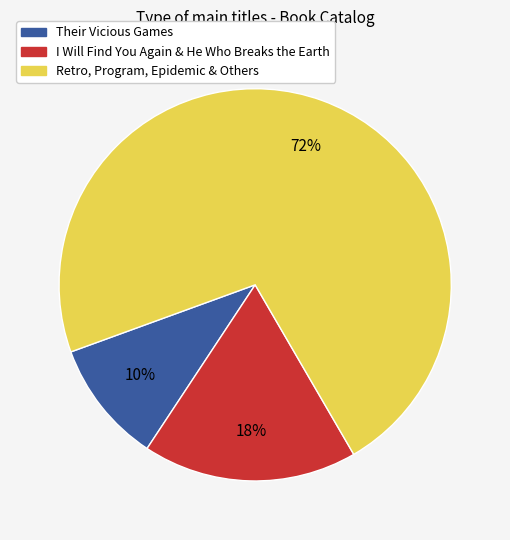

To the nearest percent, what is the average slice percentage?

33%